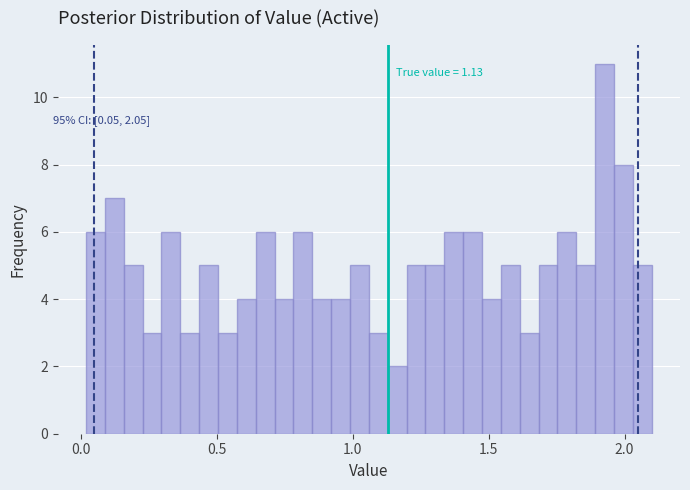

Around what value on the x-axis is the tallest bar? Give the approximate position of its centre, as read against the axis.

1.95